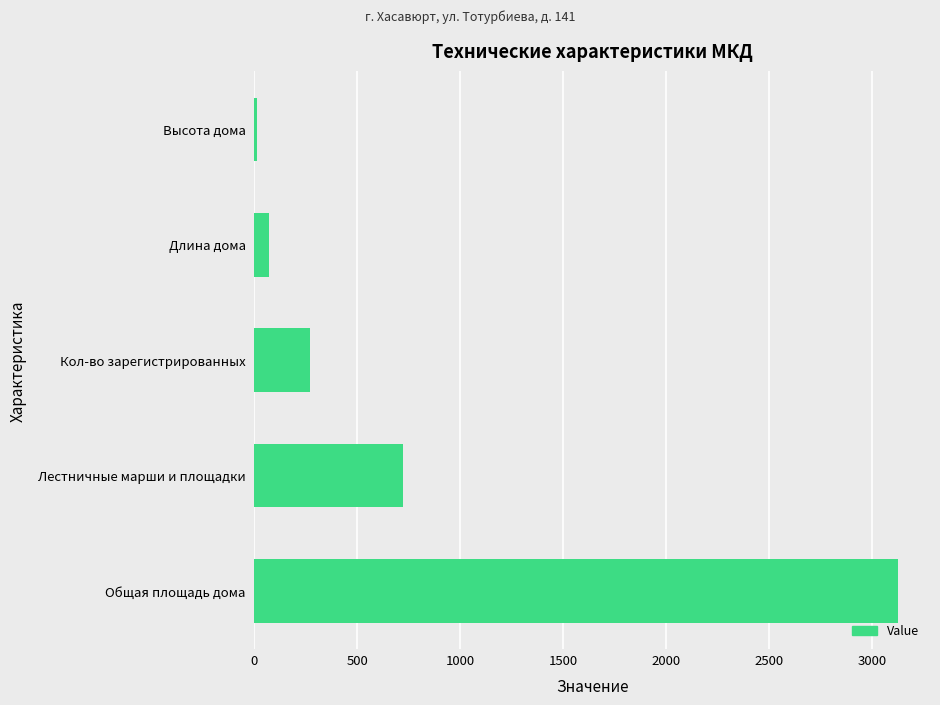

What is the difference between the second highest and minimum values?

705.5